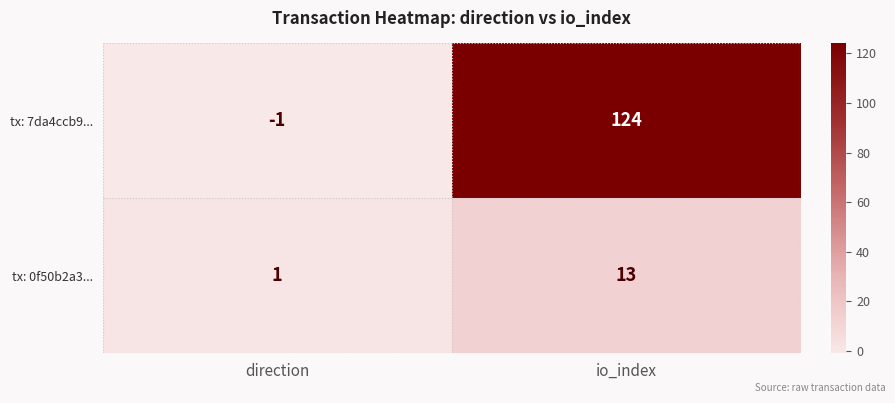

Rank the series by their maximum value, from highest to lowest.

tx: 7da4ccb9..., tx: 0f50b2a3...